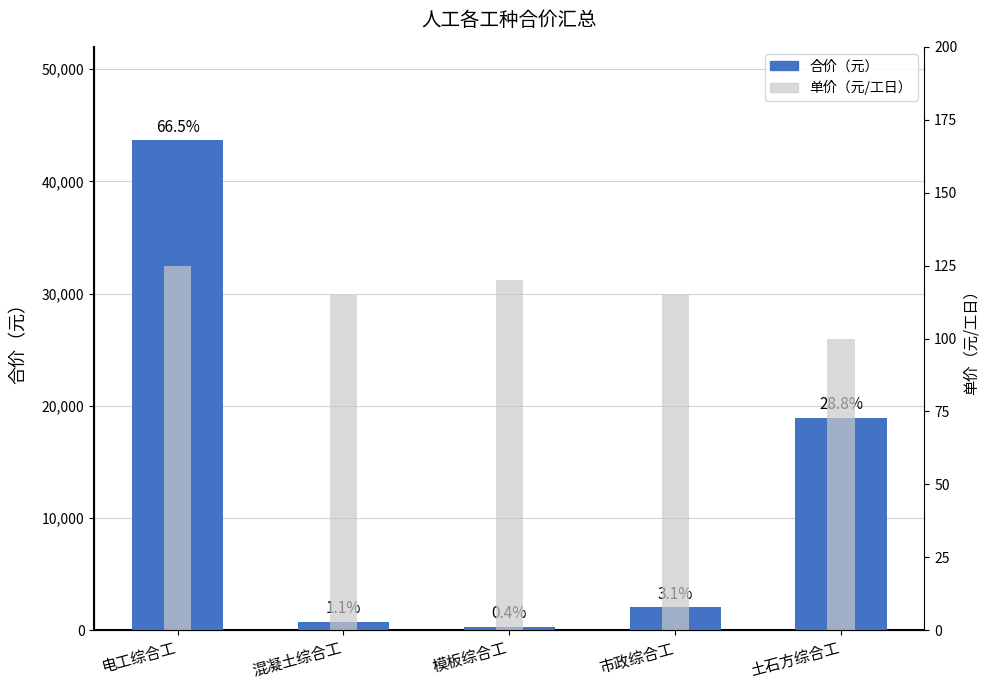

Which series has the largest total across all categories?

合价（元）